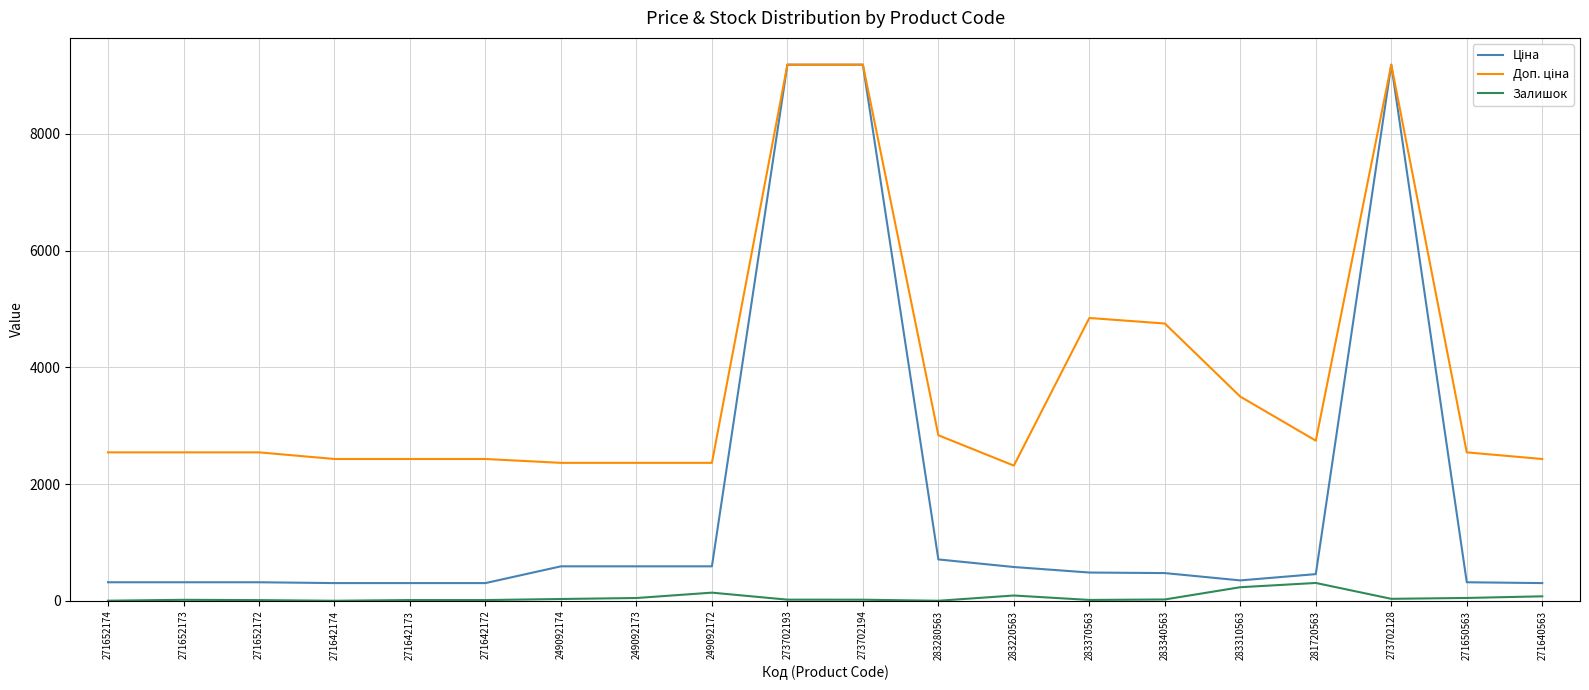

What is the greatest value displayed?

9185.9